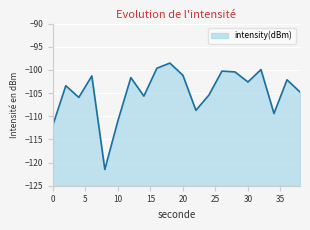

How many lines are shown in the chart?

1